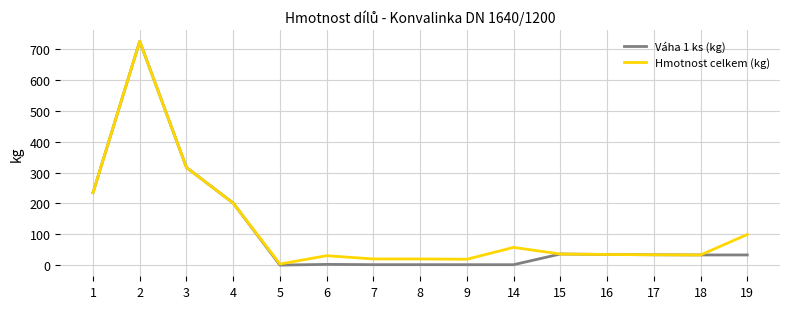

Which series has the largest range (max minus min)?

Váha 1 ks (kg)